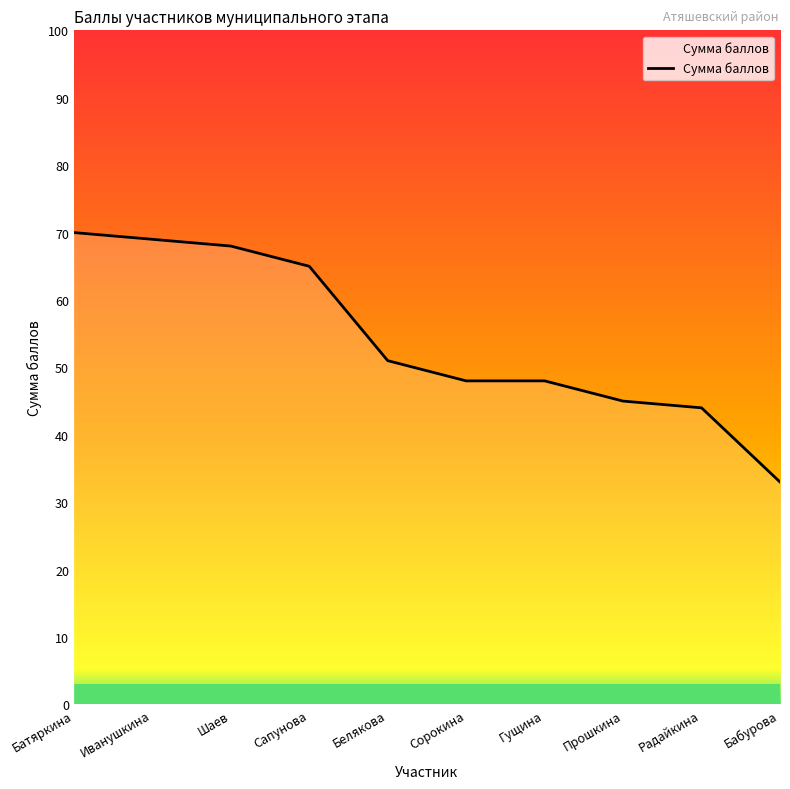

What is the smallest value displayed?

33